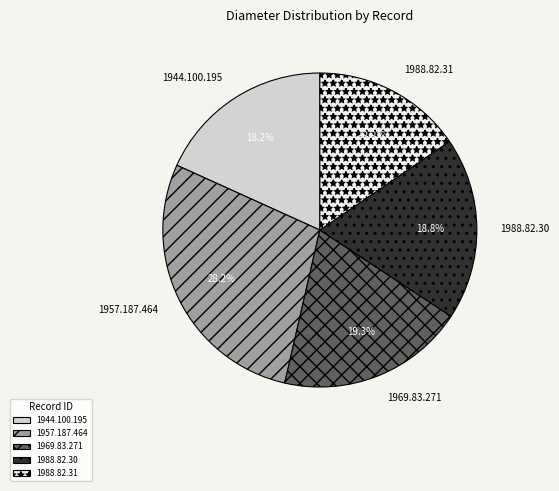

To the nearest percent, what is the combined percentage of 1944.100.195 and 1988.82.31?

34%